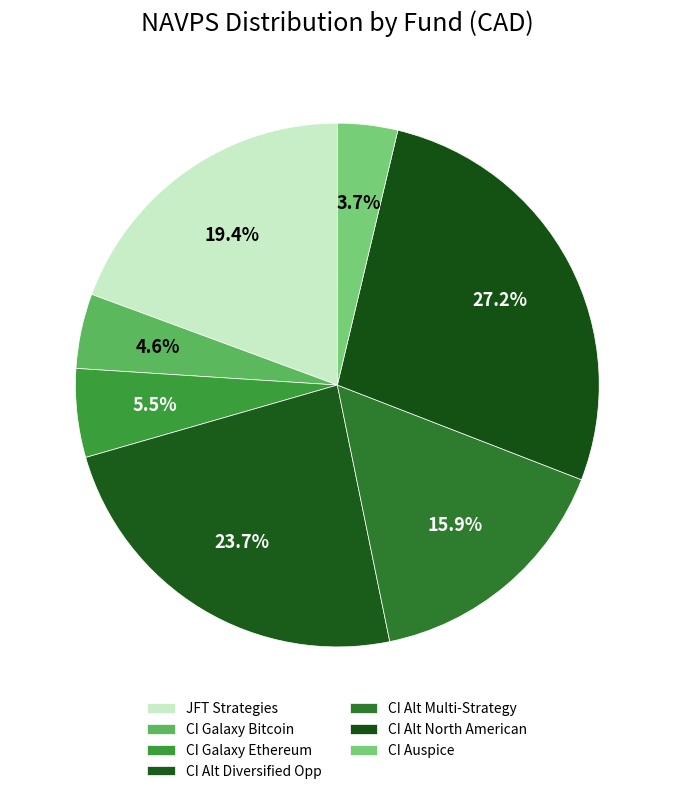

How many slices are in this pie chart?

7